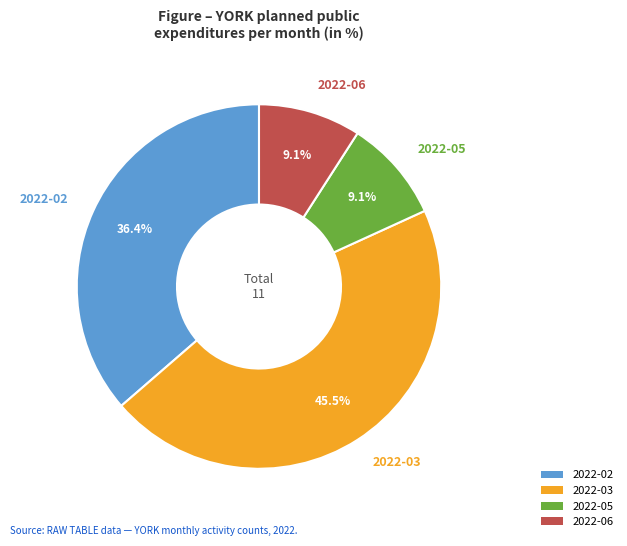

What percentage is the 2022-05 slice, to the nearest percent?

9%